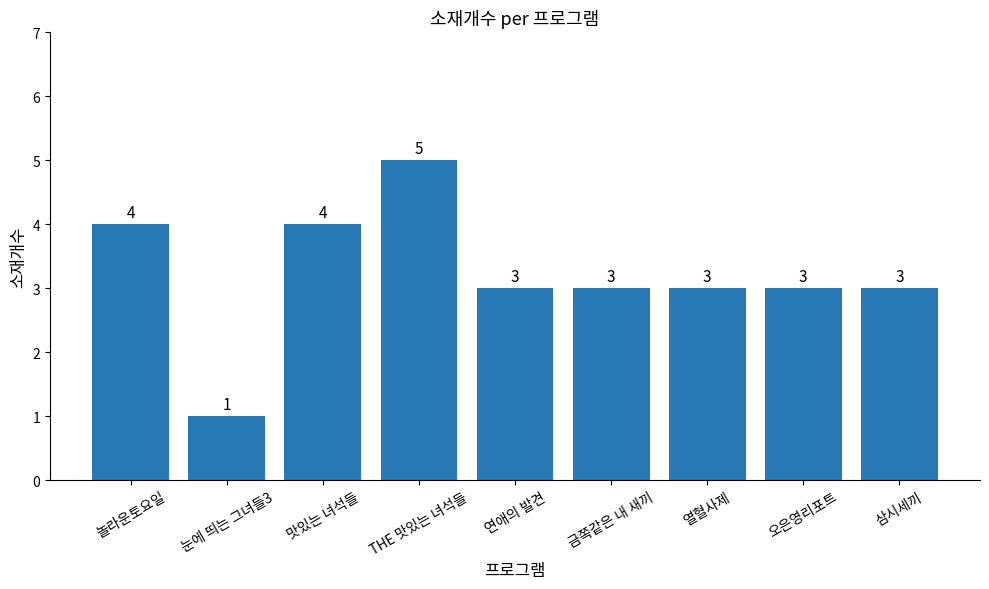

What is the sum of all values?

29